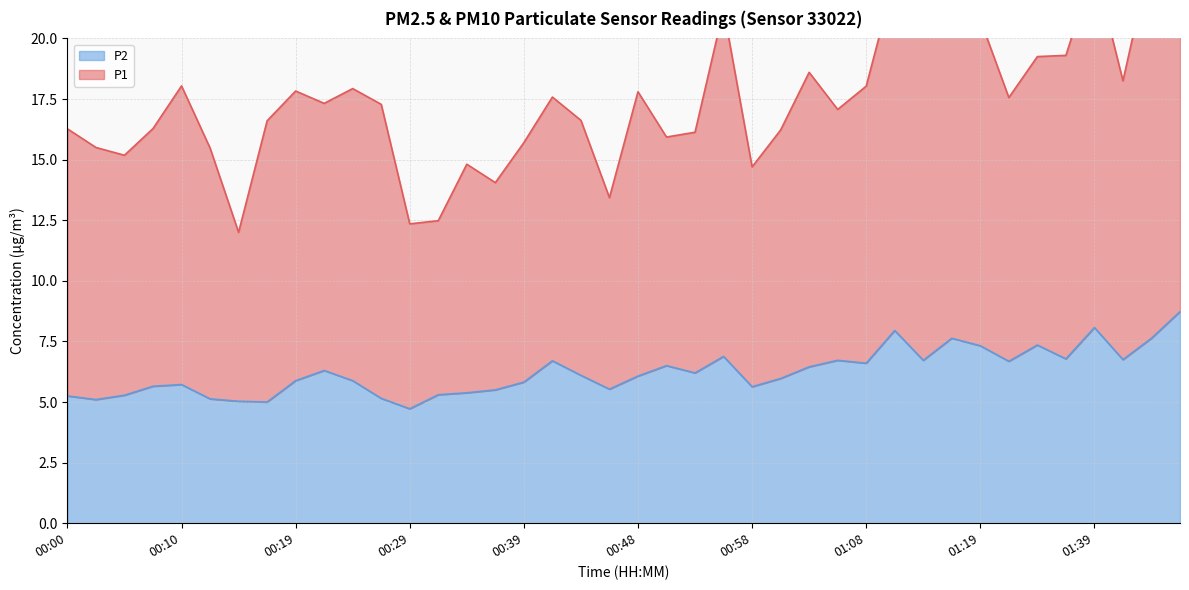

True or false: P1 and P2 intersect in this chart.

False